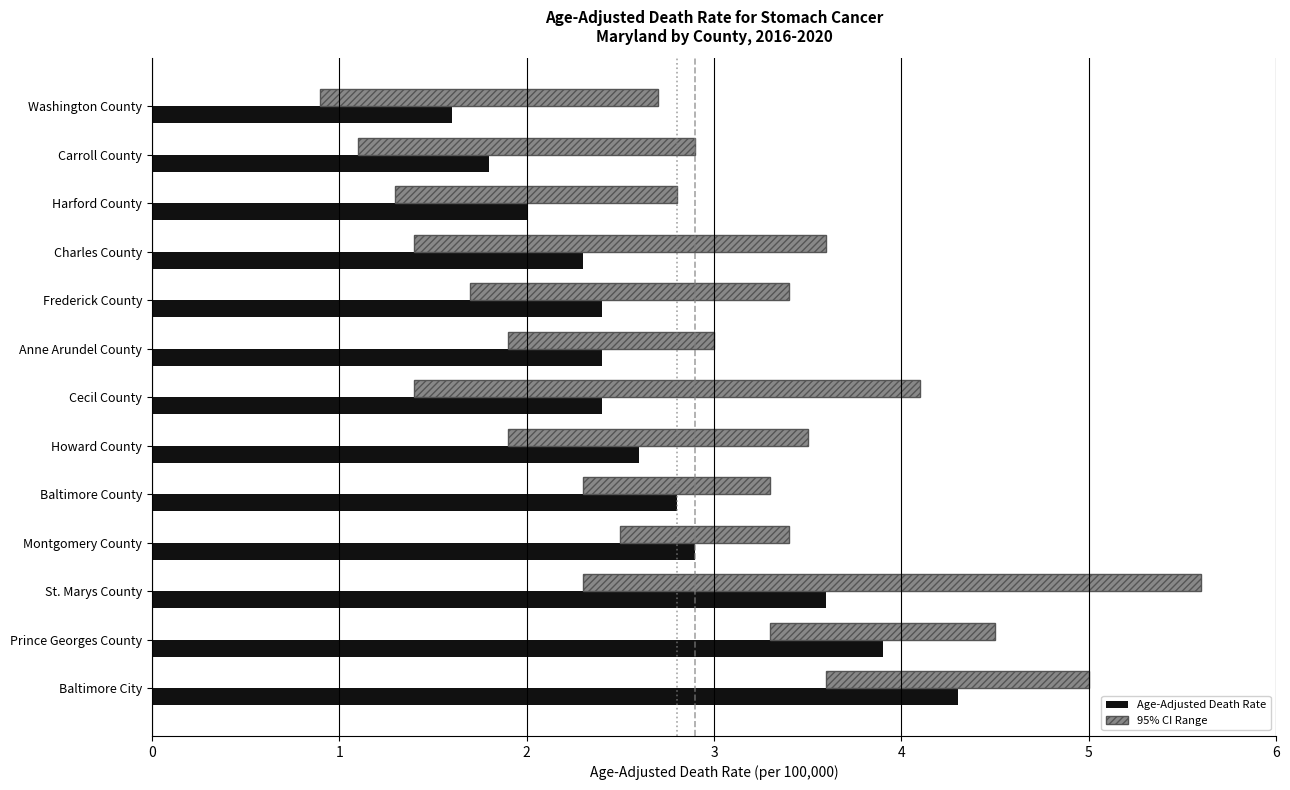

Which series has the largest total across all categories?

Age-Adjusted Death Rate